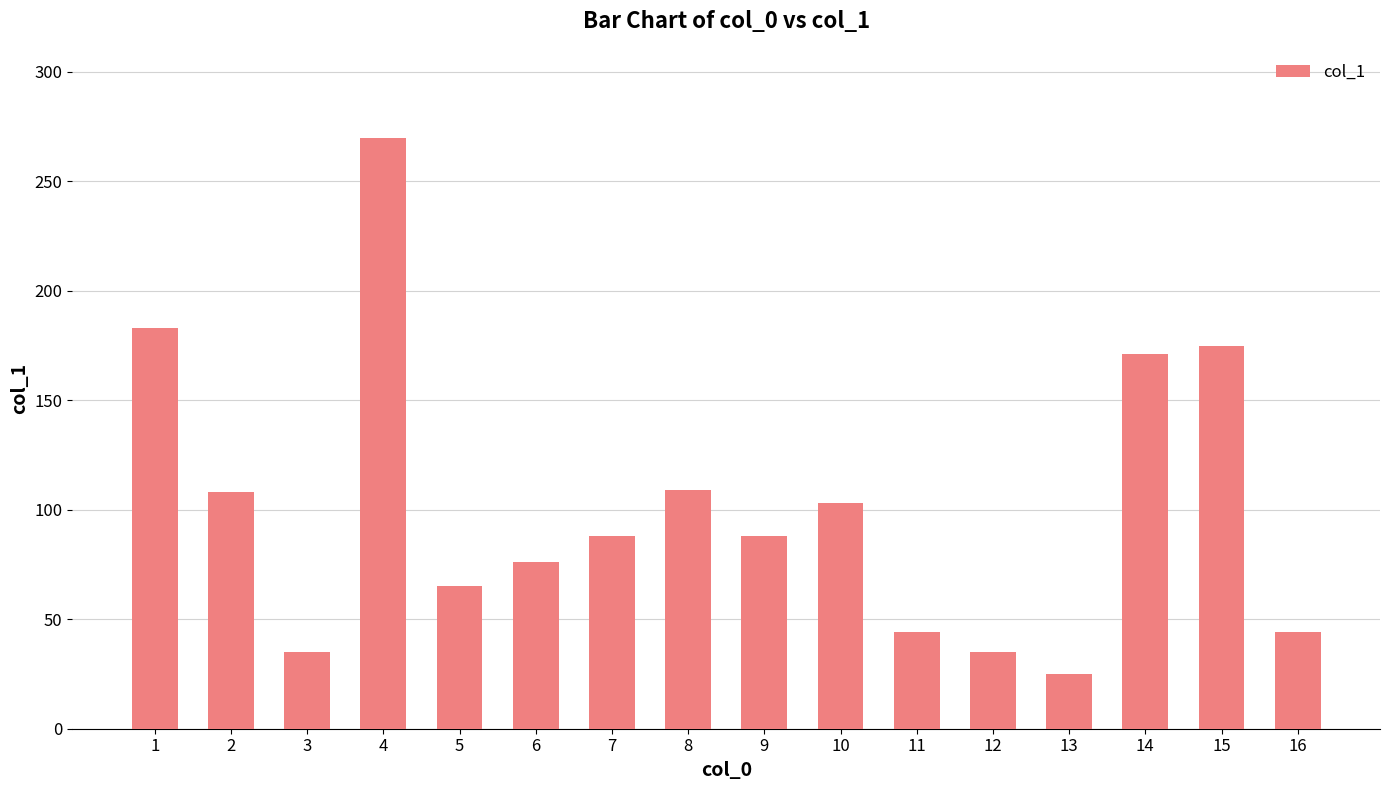

The value at 11 is 44. True or false?

True